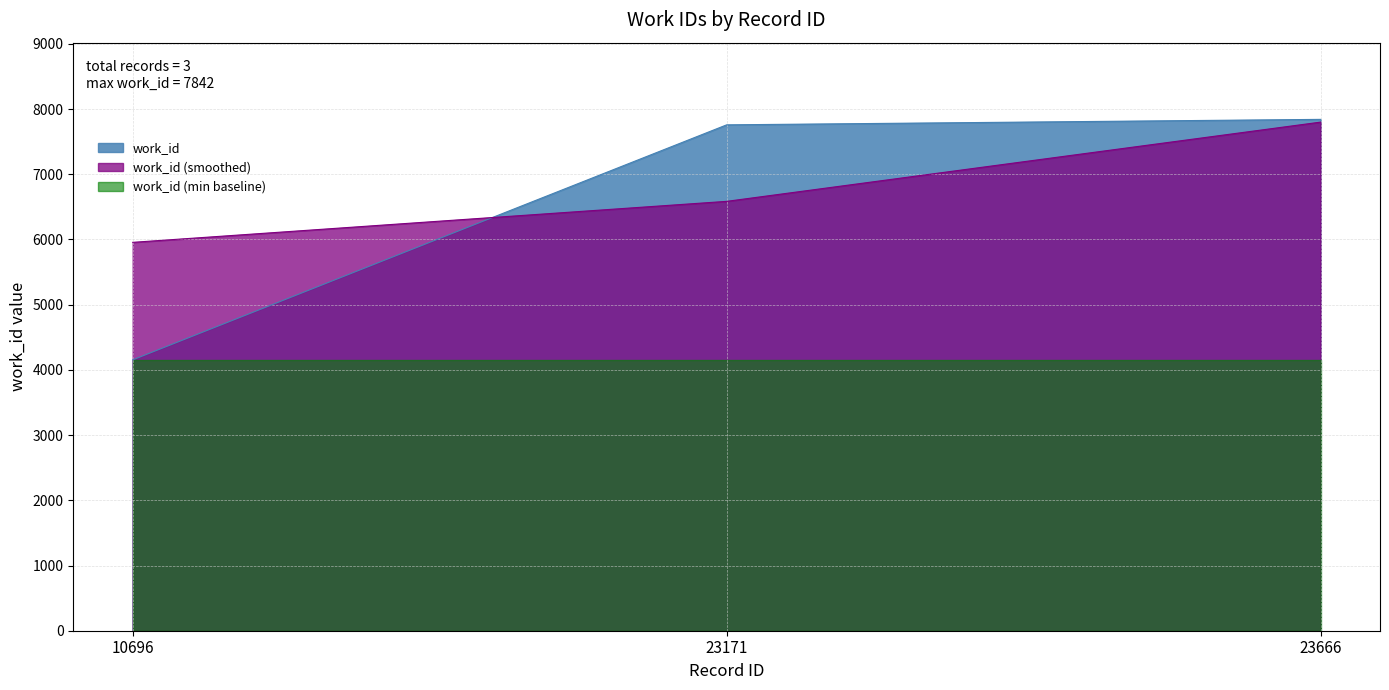

The chart shows a value of 7758 at 23171. True or false?

True